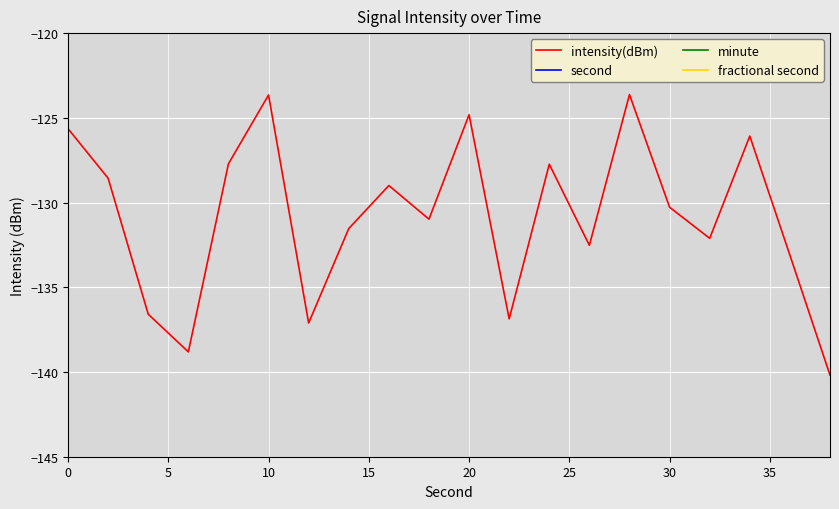

Is it true that intensity(dBm) equals -51.6 at 30?

False